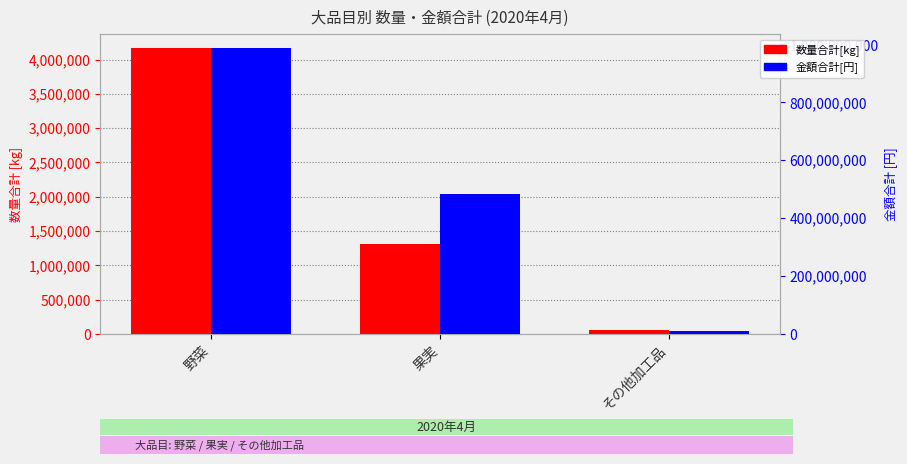

What is the average value of the 金額合計[円] series?

492893153